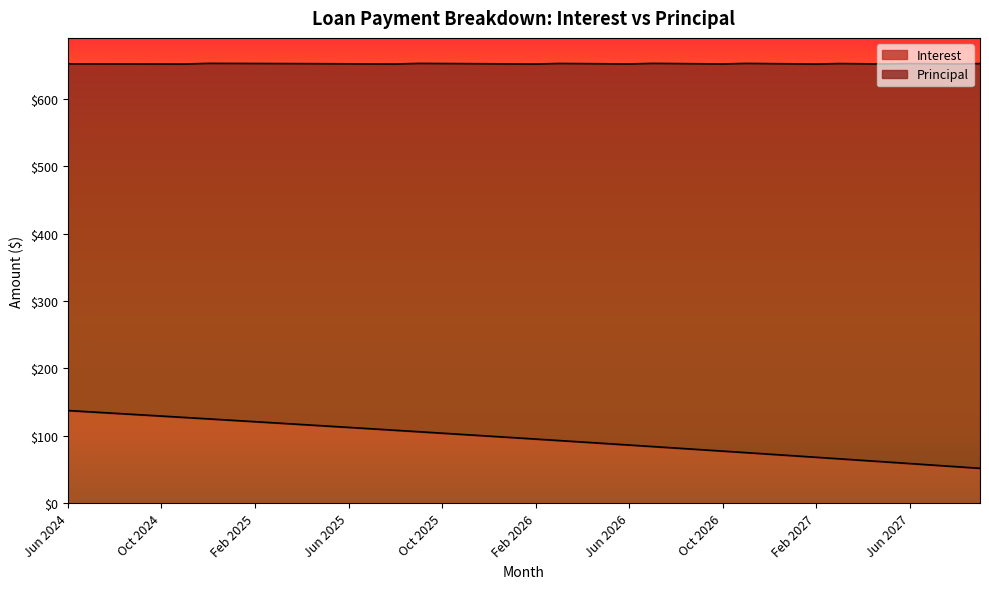

What is the highest value of the Interest series?

137.5